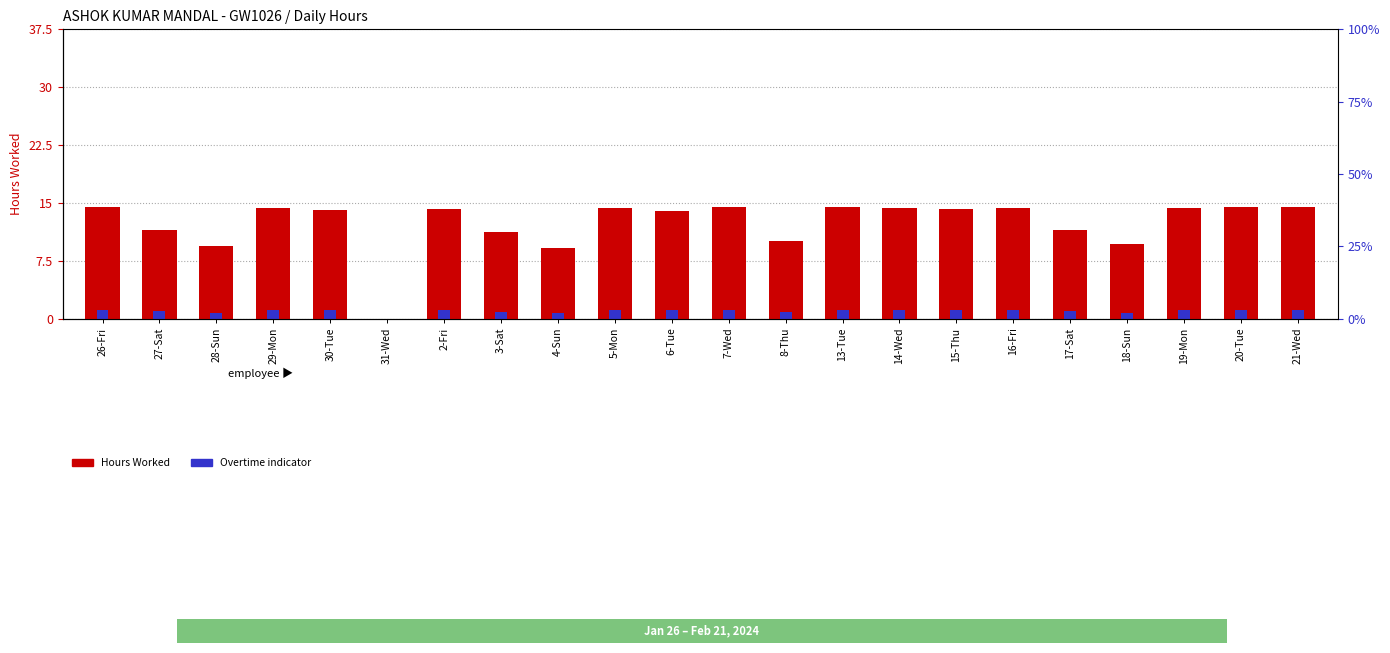

Is it true that Hours Worked equals 9.7 at 7-Wed?

False